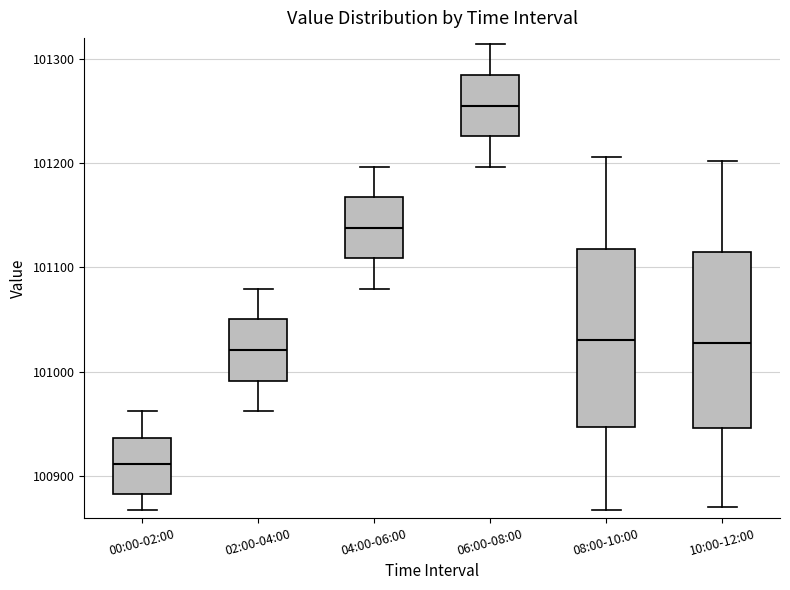

Reading left to right, transcribe this box plot: for each box, give where its median line is, the range the box spans, and where its two whiskers end, as read against the y-axis. The values are not printed on the chart, so give them approximately, as read against the axis.

00:00-02:00: median 100910, box 100880 to 100940, whiskers 100870 to 100960
02:00-04:00: median 101020, box 100990 to 101050, whiskers 100960 to 101080
04:00-06:00: median 101140, box 101110 to 101170, whiskers 101080 to 101200
06:00-08:00: median 101260, box 101230 to 101280, whiskers 101200 to 101310
08:00-10:00: median 101030, box 100950 to 101120, whiskers 100870 to 101210
10:00-12:00: median 101030, box 100950 to 101120, whiskers 100870 to 101200